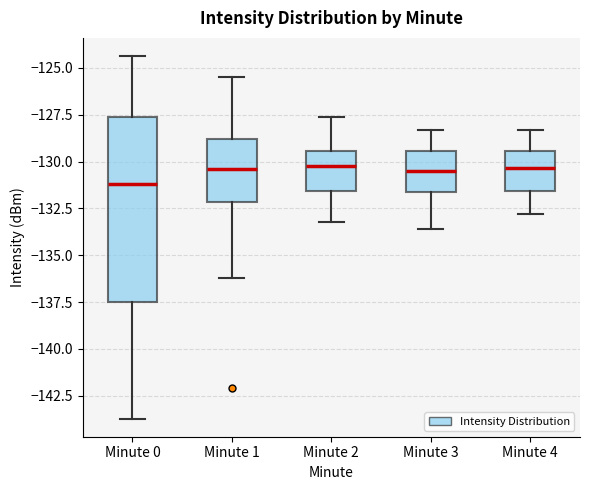

Which box is the tallest, from its lower edge to its upper edge?

Minute 0